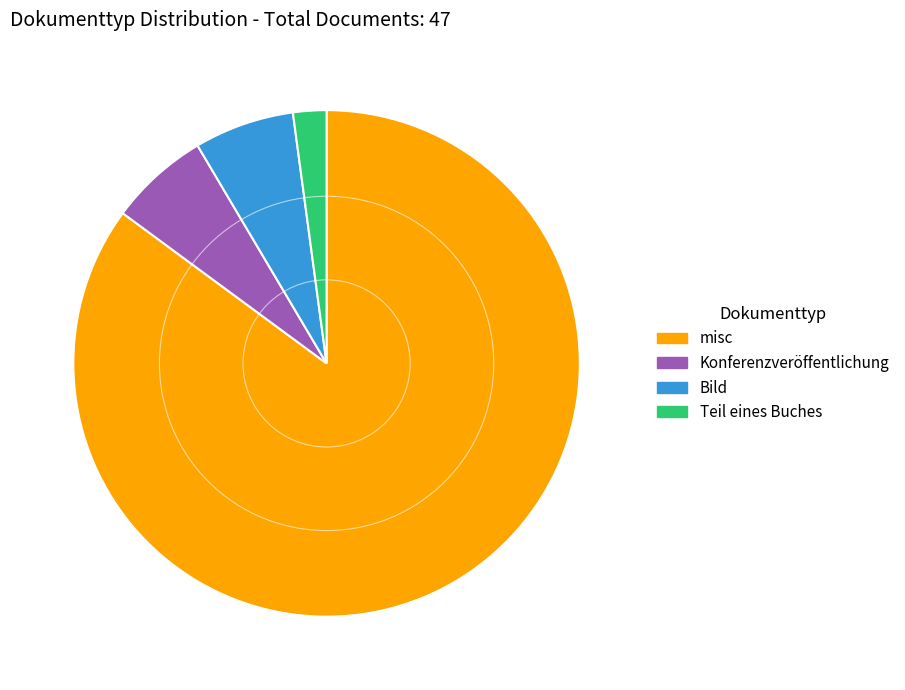

How many slices are in this pie chart?

4